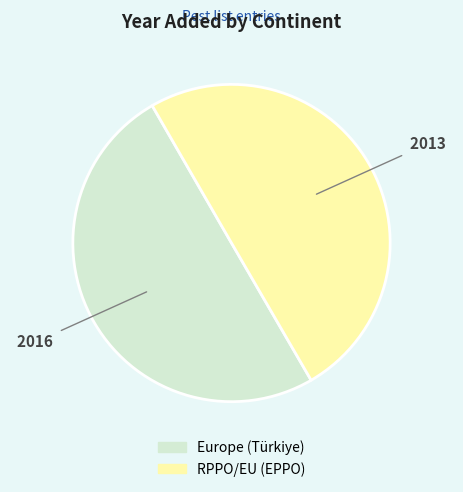

Approximately how many times larger is the value at RPPO/EU (EPPO) compared to Europe (Türkiye)?

1.0